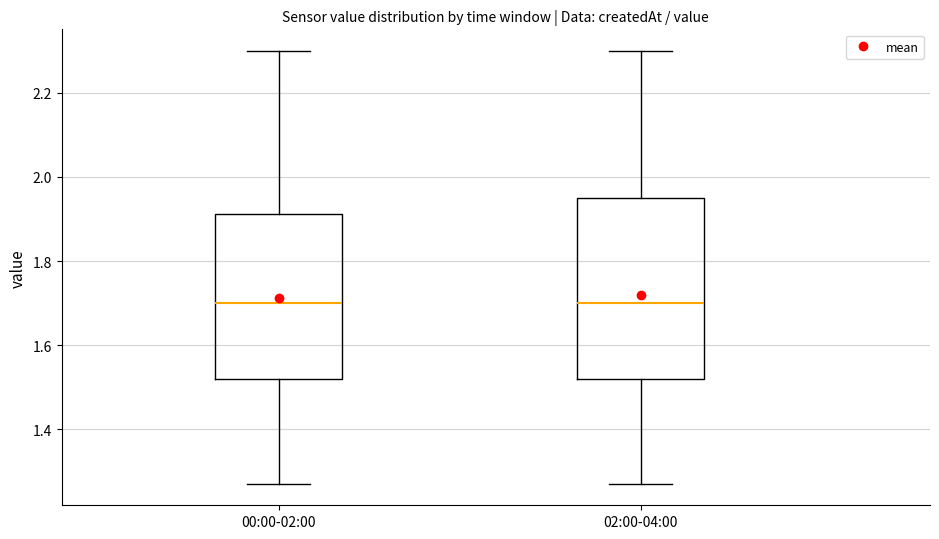

Reading left to right, transcribe this box plot: for each box, give where its median line is, the range the box spans, and where its two whiskers end, as read against the y-axis. The values are not printed on the chart, so give them approximately, as read against the axis.

00:00-02:00: median 1.70, box 1.52 to 1.92, whiskers 1.28 to 2.30
02:00-04:00: median 1.70, box 1.52 to 1.96, whiskers 1.28 to 2.30